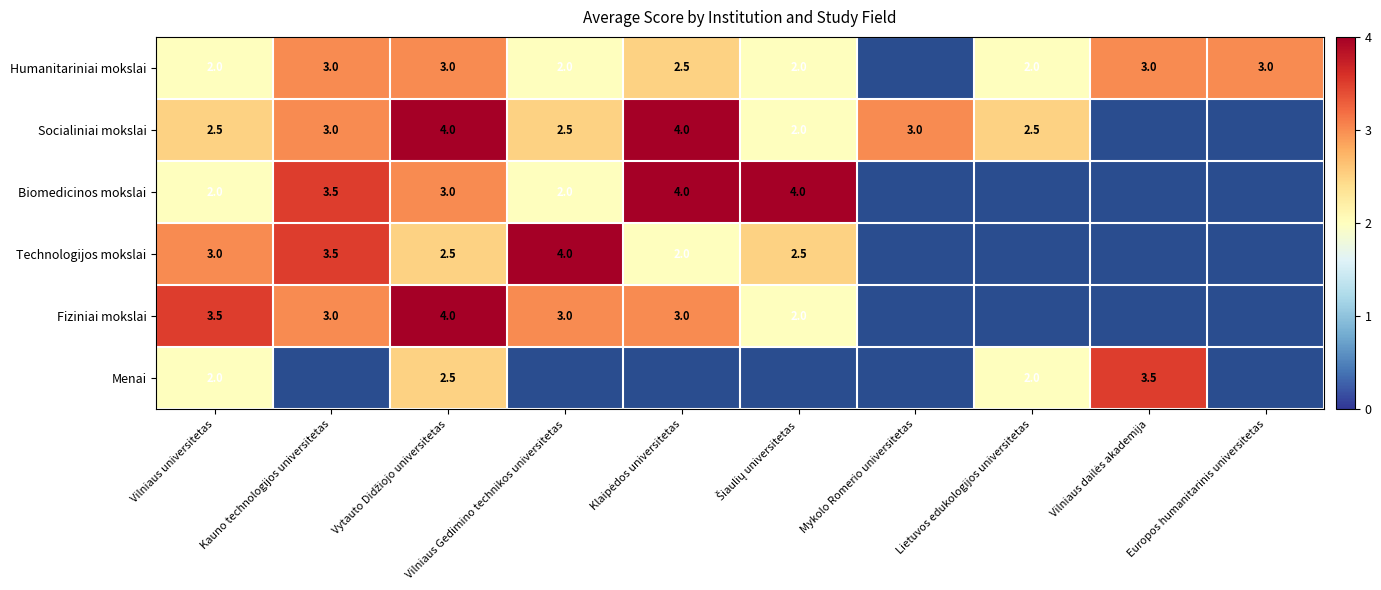

The value of Humanitariniai mokslai at Europos humanitarinis universitetas is 3.0. True or false?

True